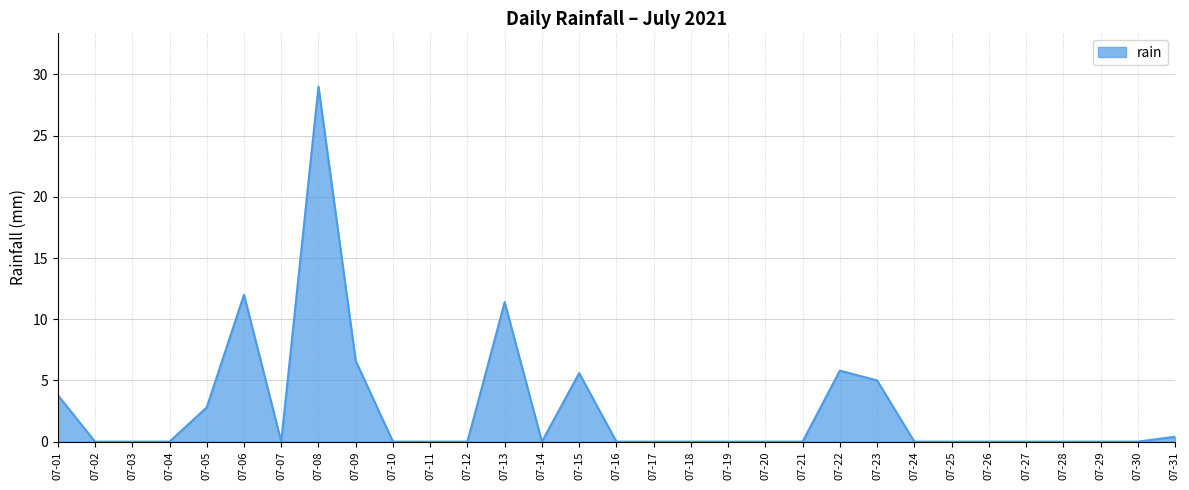

What is the maximum value shown in the chart?

29.0